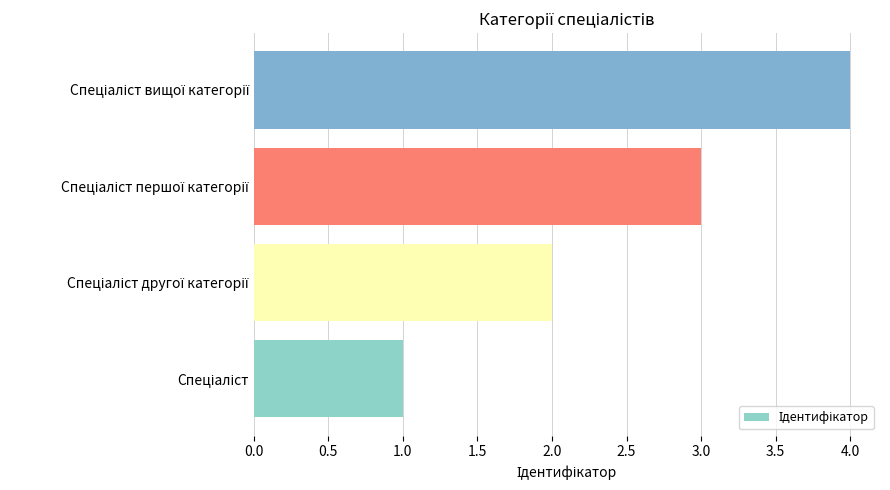

What is the difference between the maximum and minimum values?

3